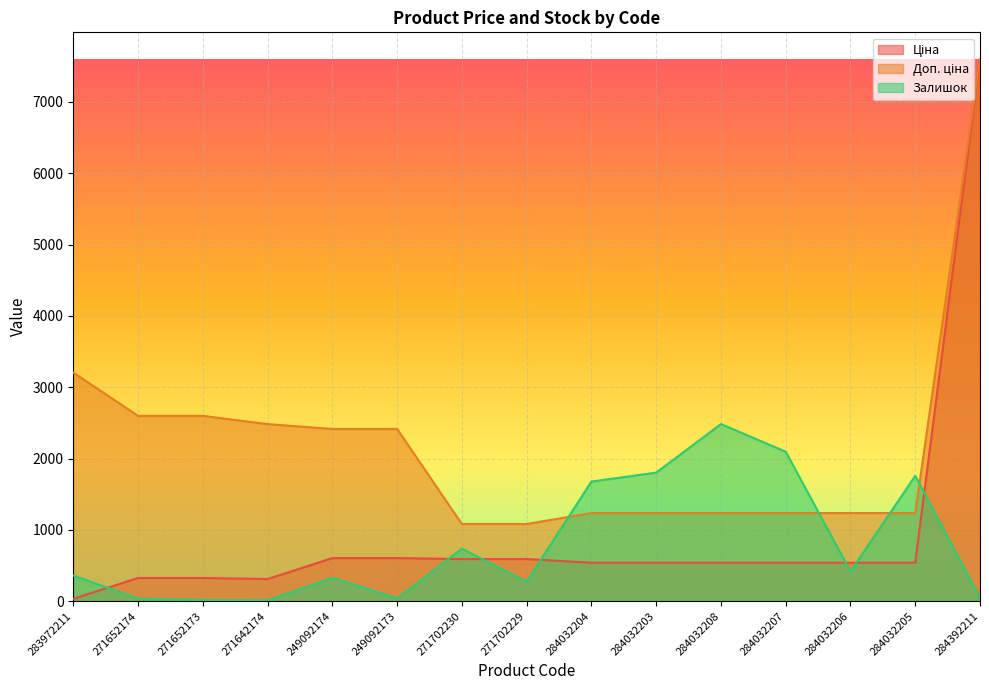

What is the maximum value shown in the chart?

7596.5